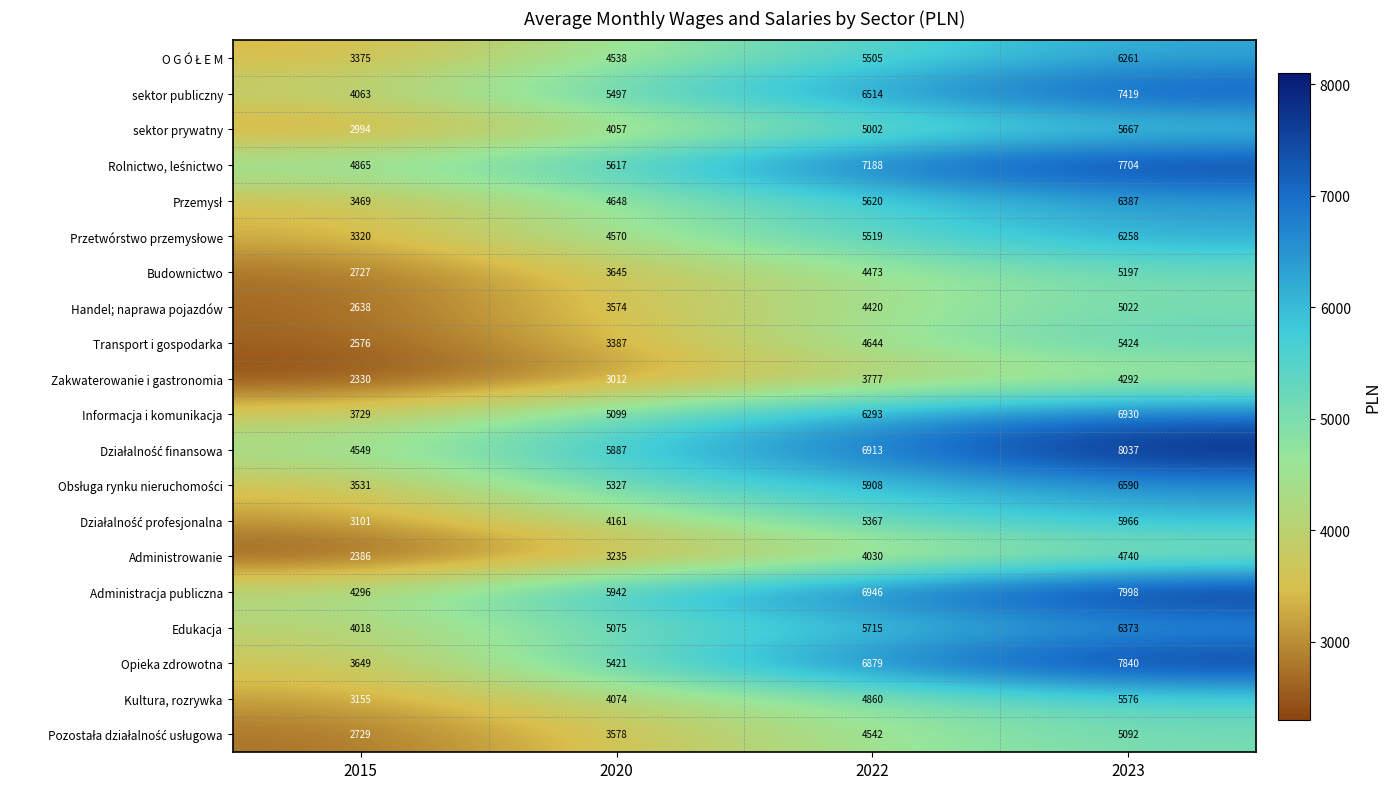

What is the spread (max minus min) of values at 2022?

3411